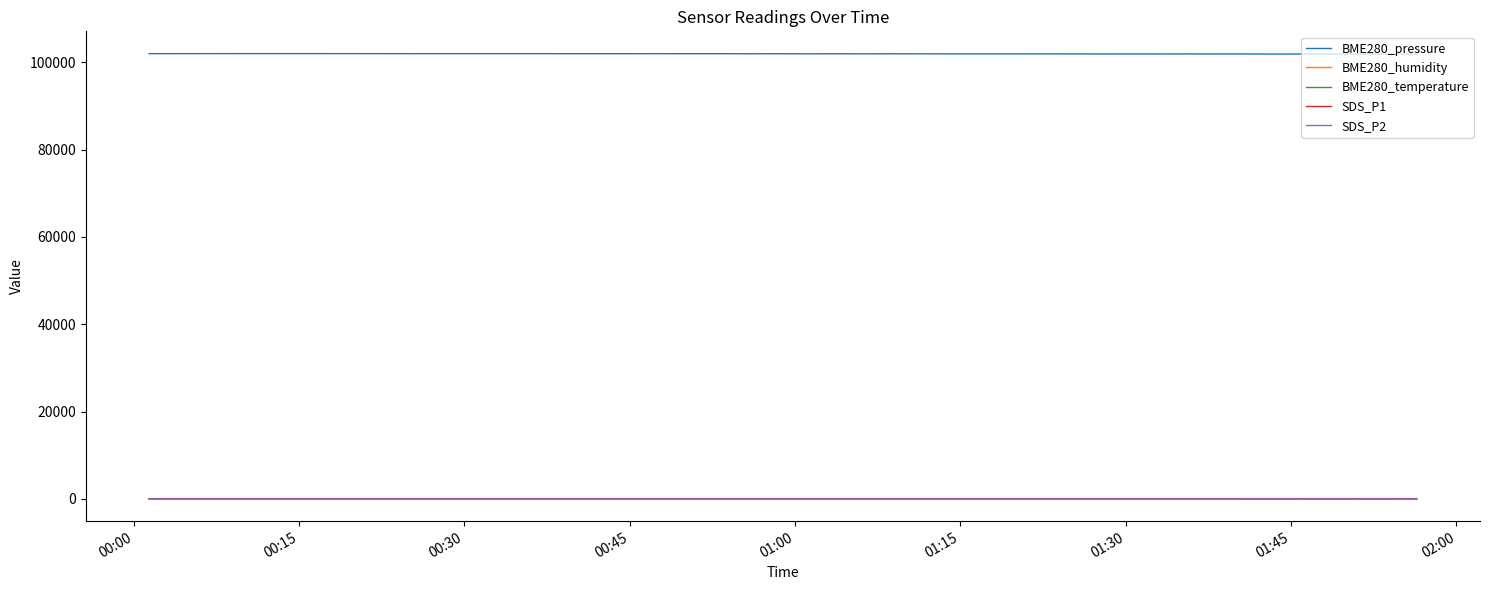

True or false: BME280_humidity and SDS_P1 intersect in this chart.

False